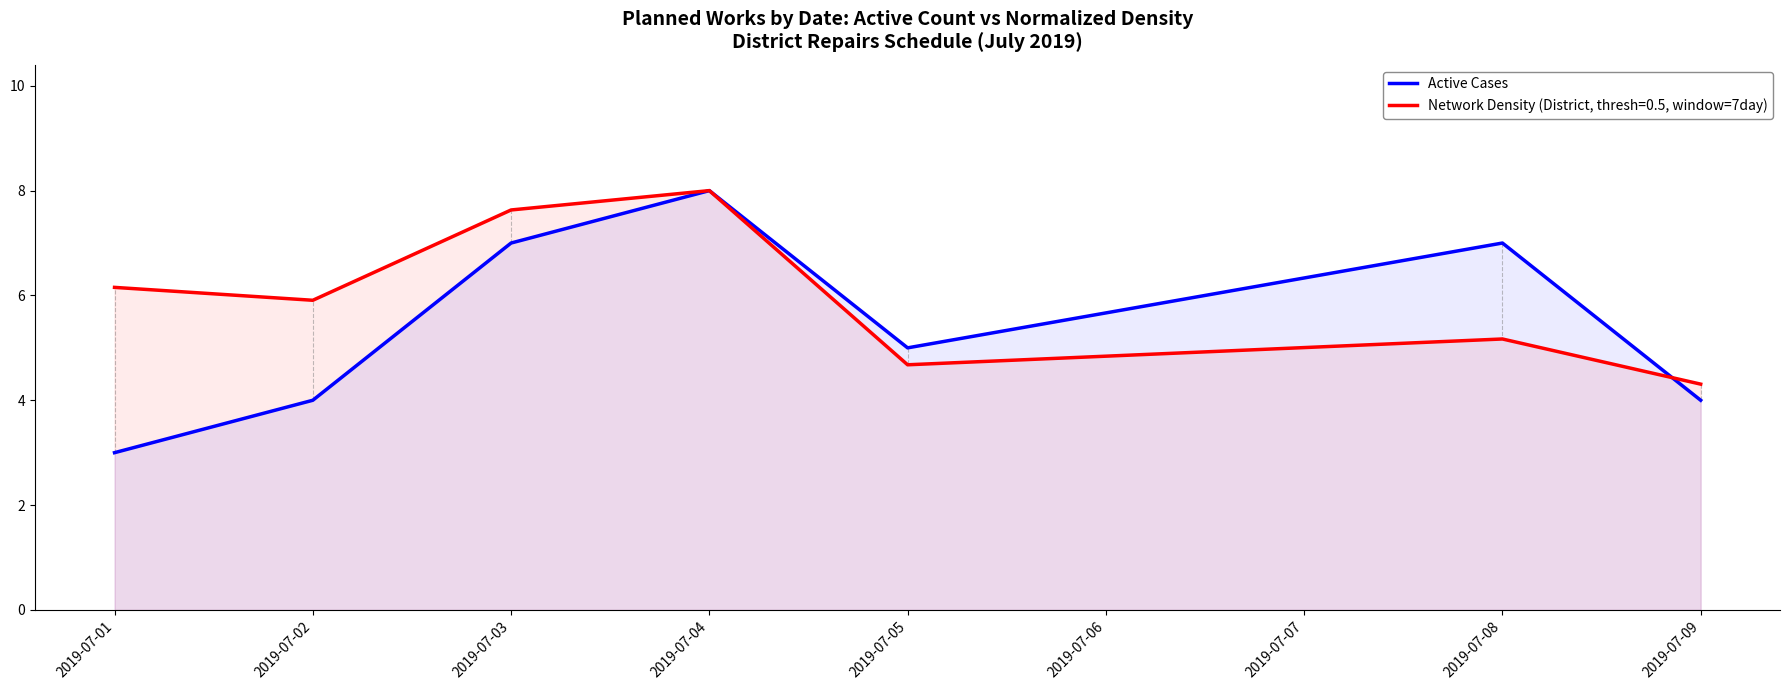

Approximately how many times larger is the value at 2019-07-01 compared to 2019-07-04?

0.4